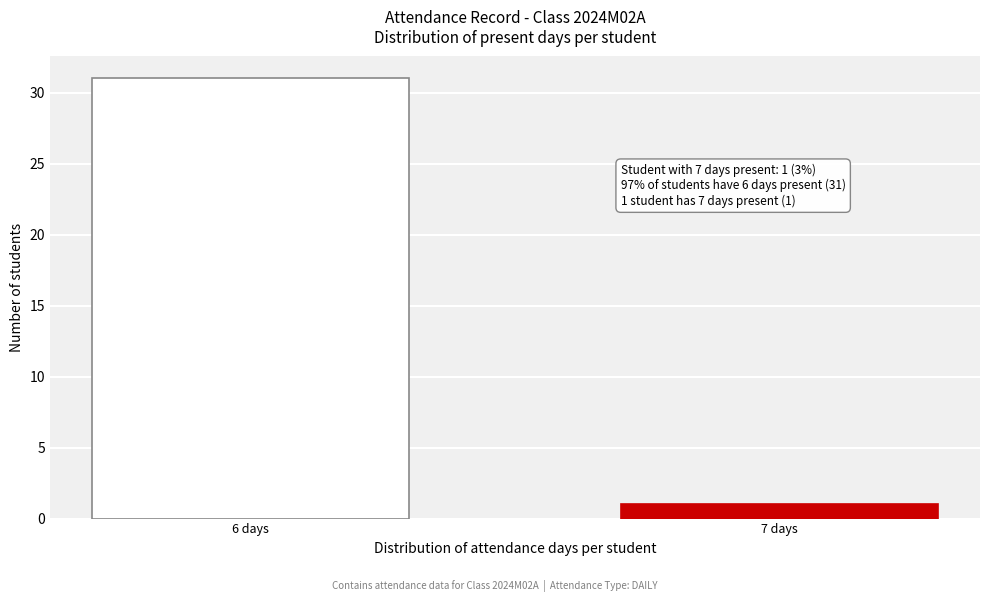

Reading left to right, list all the values displayed in this chart.

6 days=31	7 days=1